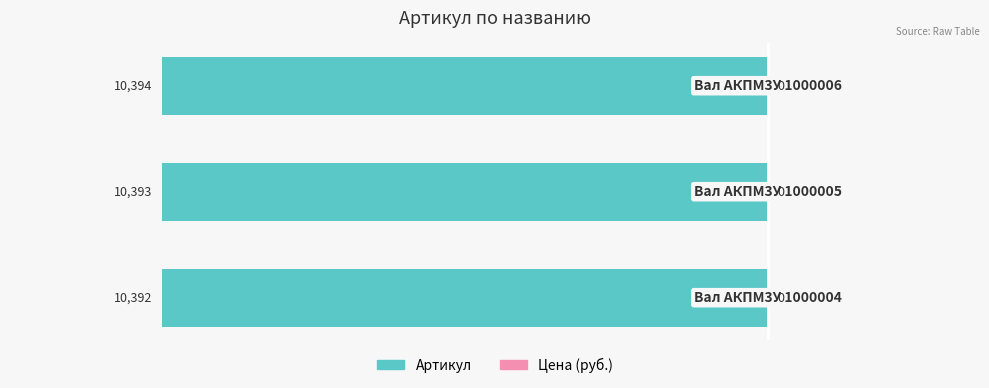

How many bars are there in total?

3